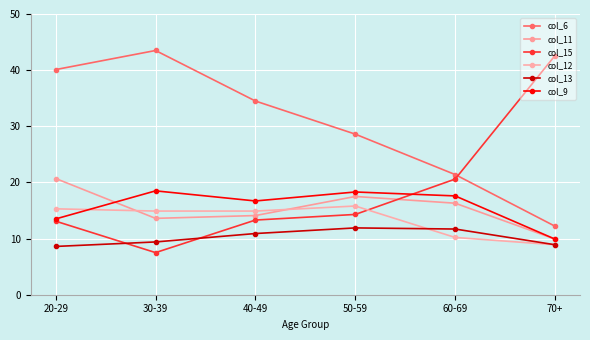

At which label does col_9 first exceed 17?

30-39